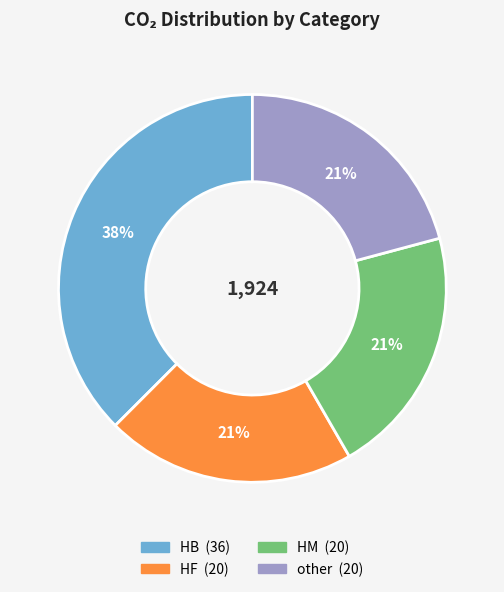

What is the change in value from HB to other?

-16